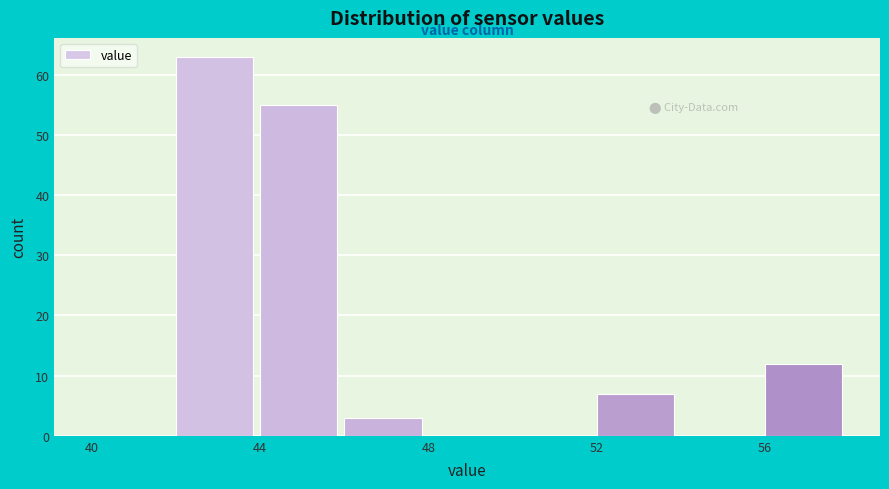

How tall is the bar that spans 44 to 46 on the x-axis? The values are not printed on the chart, so give them approximately, as read against the axis.

55